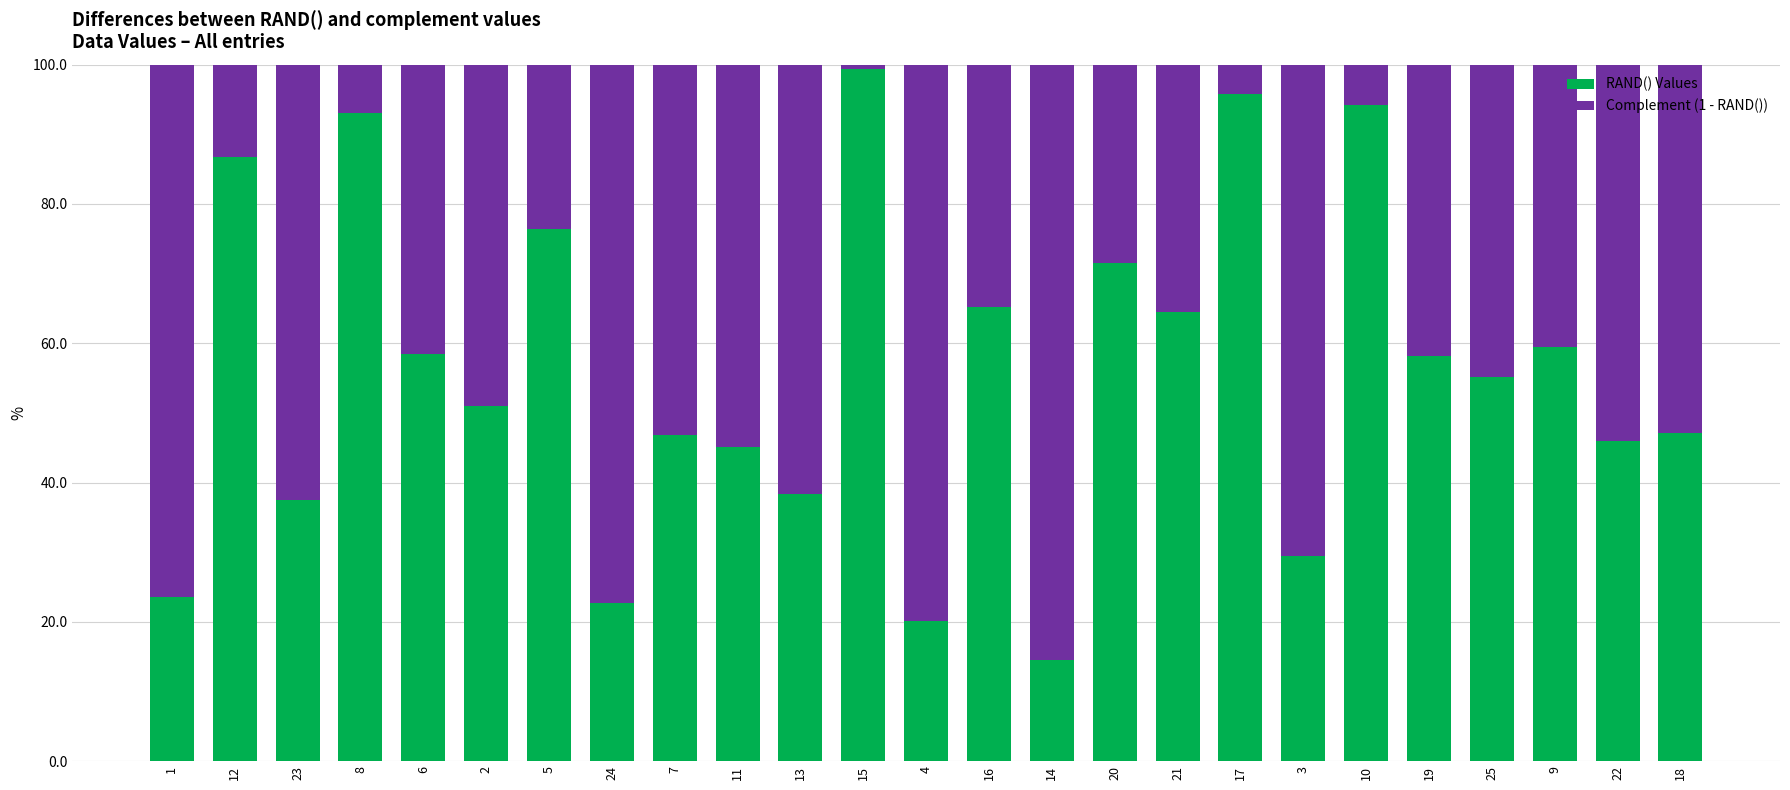

What are all the series names shown in the legend?

RAND() Values, Complement (1 - RAND())